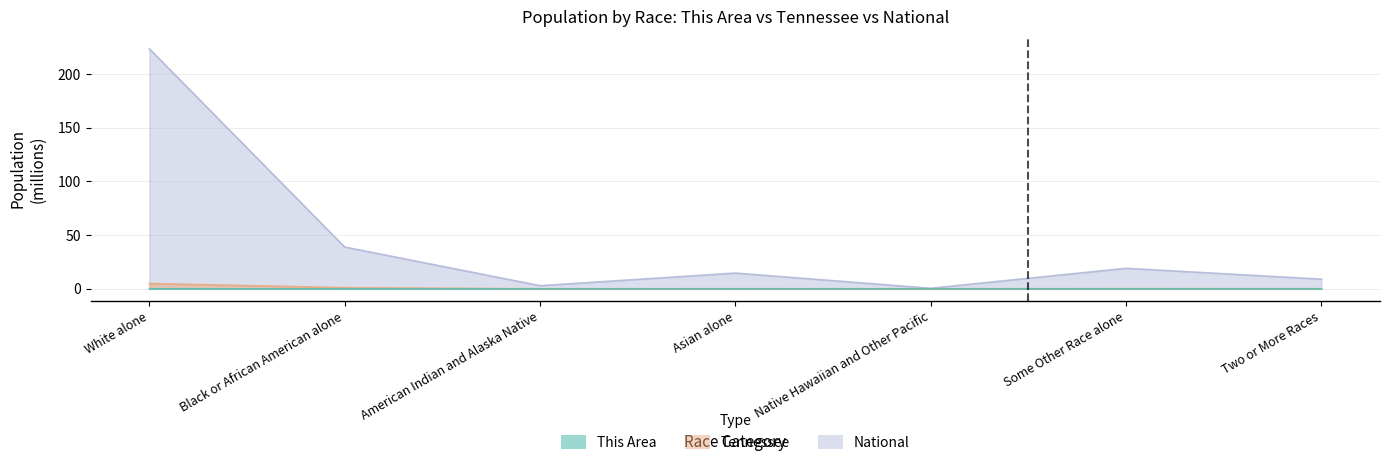

Reading left to right, transcribe all the data shown in this chart.

This Area: White alone=0.0	Black or African American alone=0.0	American Indian and Alaska Native=0.0	Asian alone=0.0	Native Hawaiian and Other Pacific=0.0	Some Other Race alone=0.0	Two or More Races=0.0
Tennessee: White alone=4.9	Black or African American alone=1.1	American Indian and Alaska Native=0.0	Asian alone=0.1	Native Hawaiian and Other Pacific=0.0	Some Other Race alone=0.1	Two or More Races=0.1
National: White alone=223.6	Black or African American alone=38.9	American Indian and Alaska Native=2.9	Asian alone=14.7	Native Hawaiian and Other Pacific=0.5	Some Other Race alone=19.1	Two or More Races=9.0